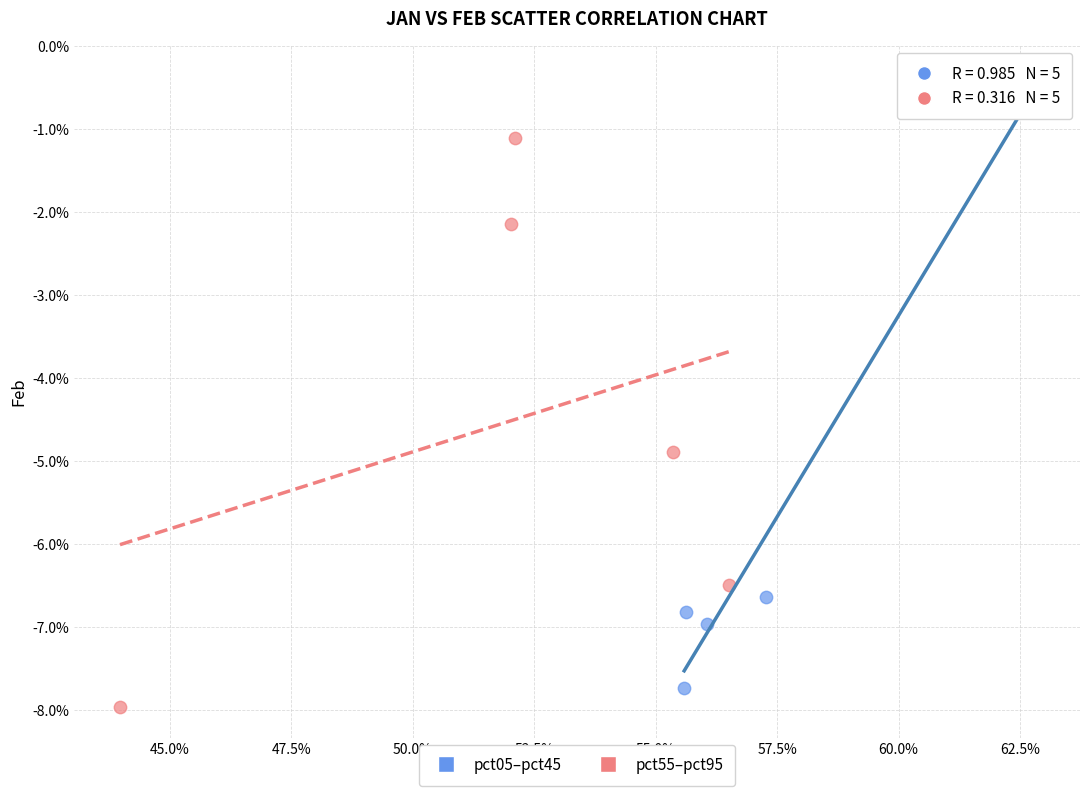

What are all the series names shown in the legend?

pct05–pct45, pct55–pct95